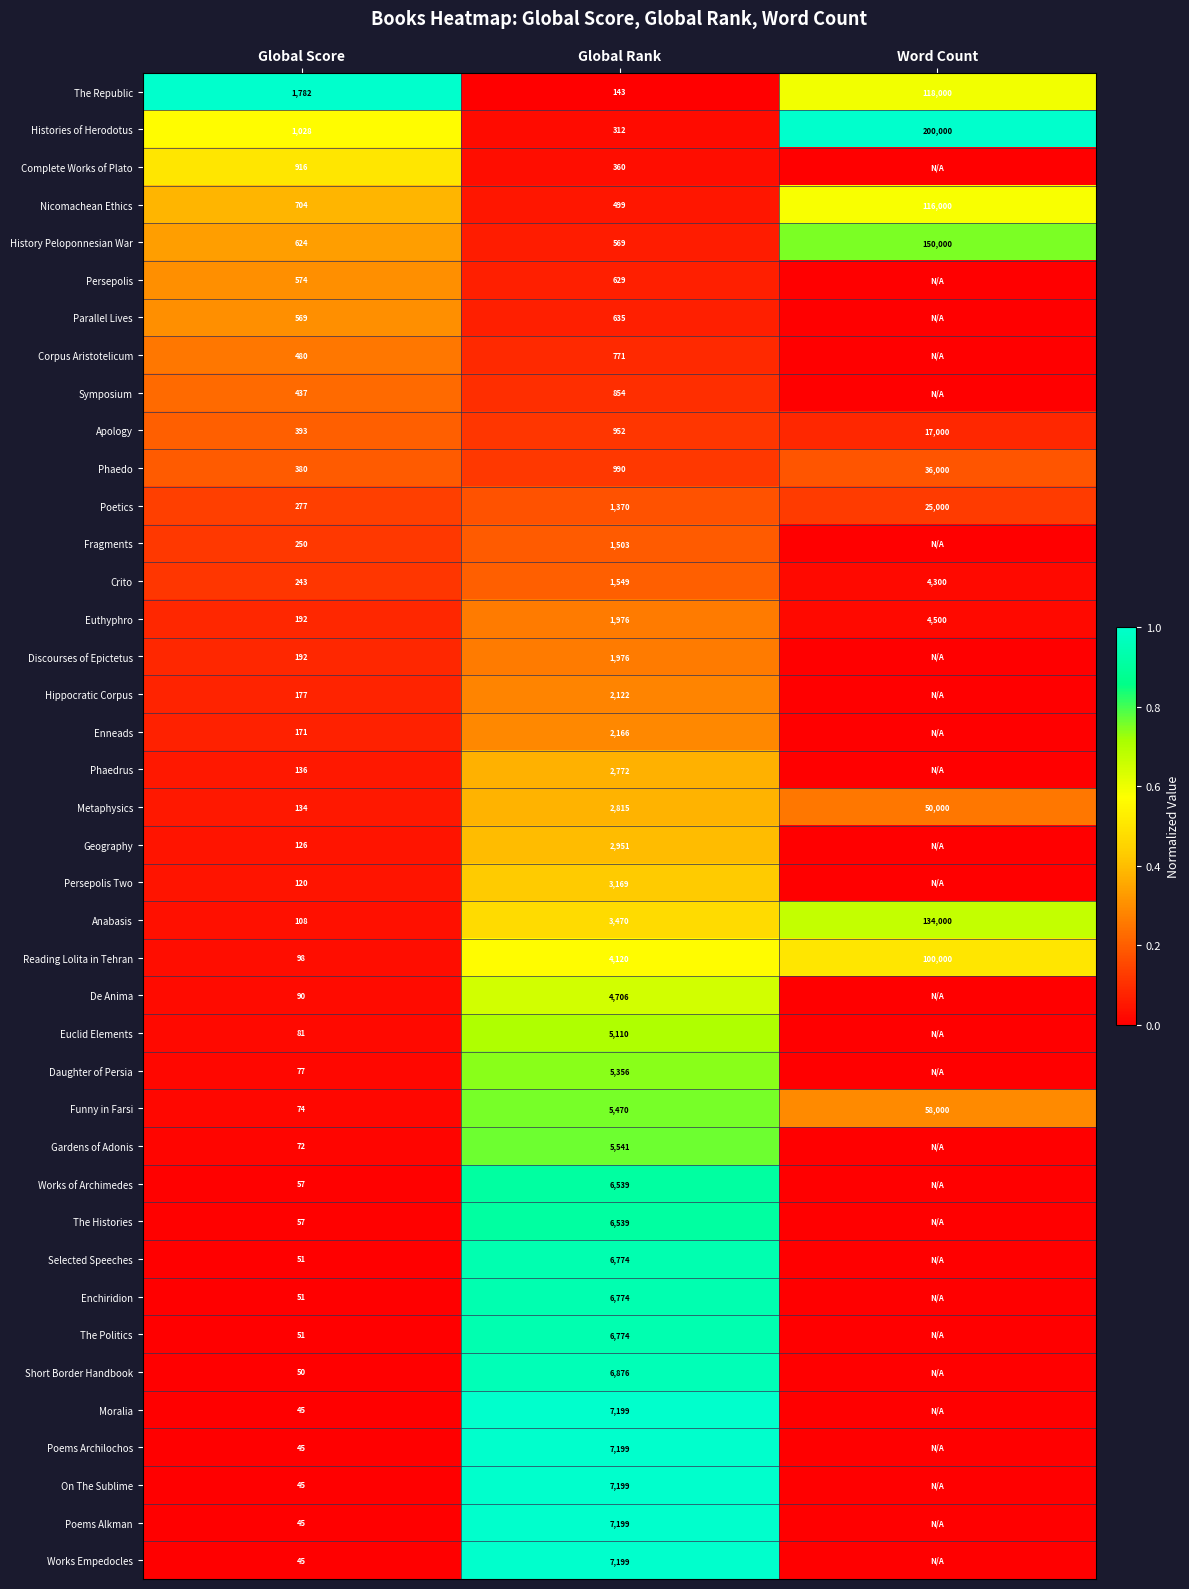

What is the minimum value for Crito?

243